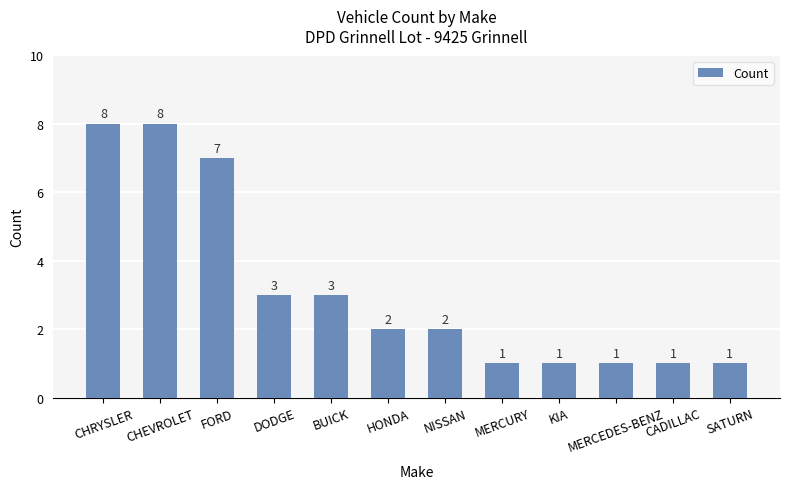

How many bars are there in total?

12